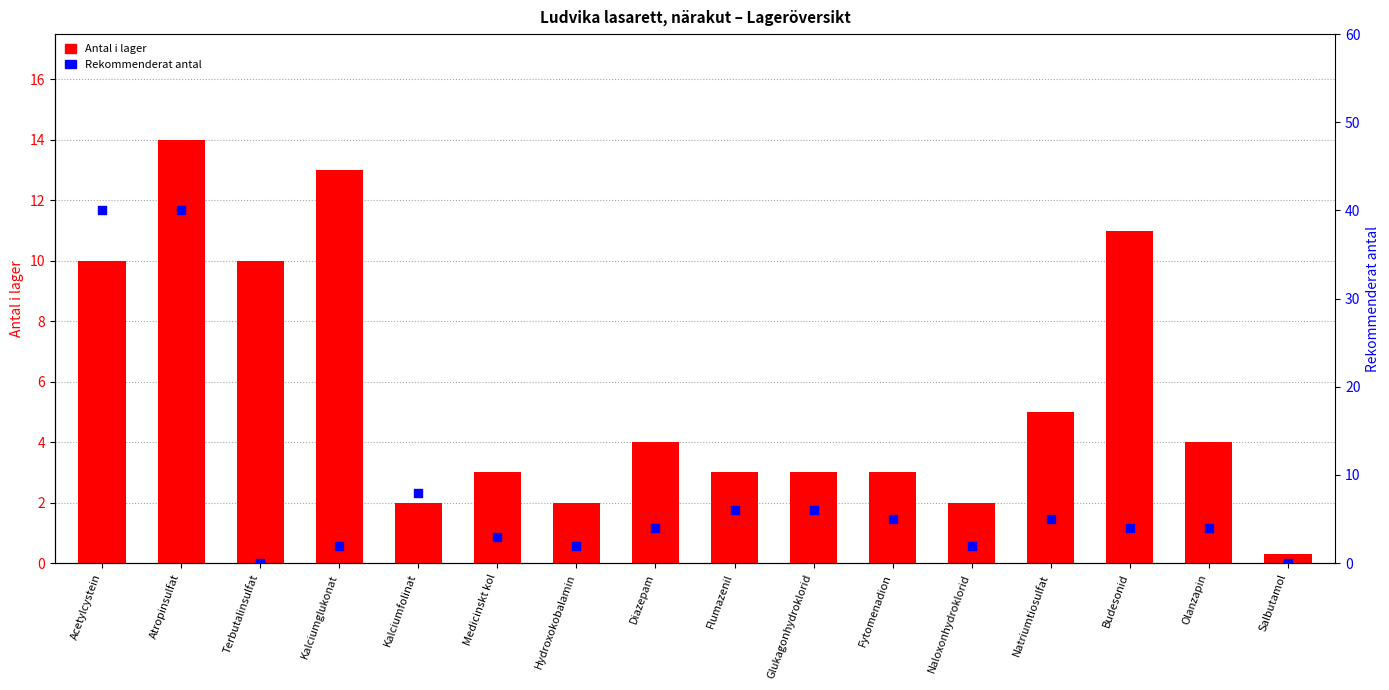

At which category is the sum across all series the highest?

Atropinsulfat